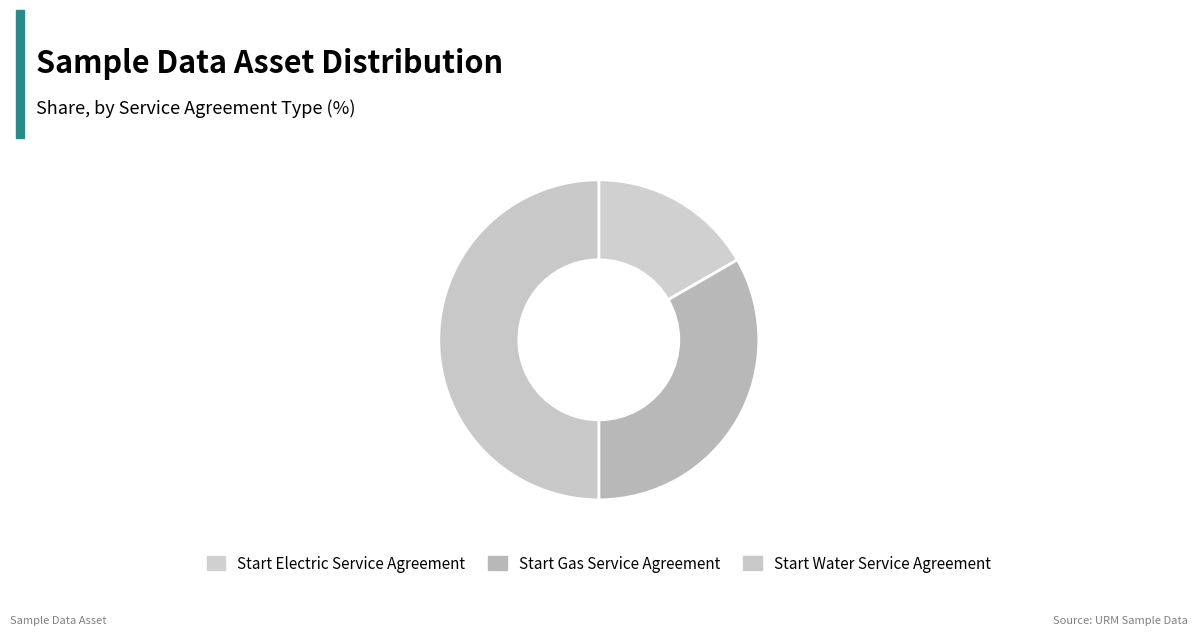

Is there a majority slice in this chart?

No